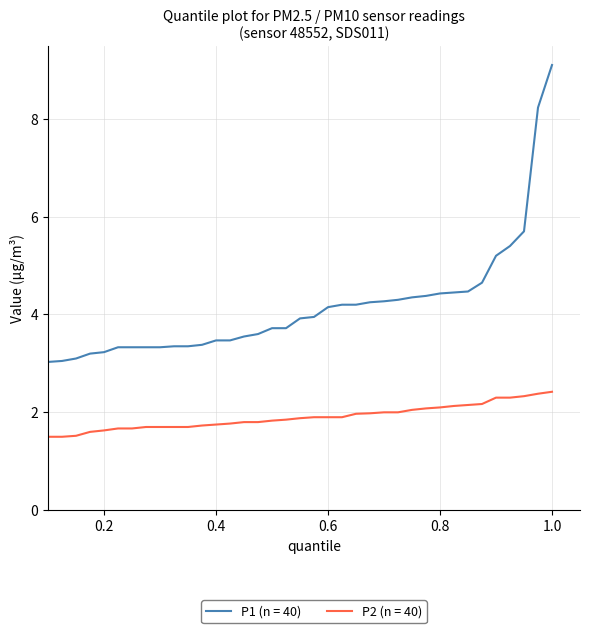

Which series has the largest total across all categories?

P1 (n = 40)